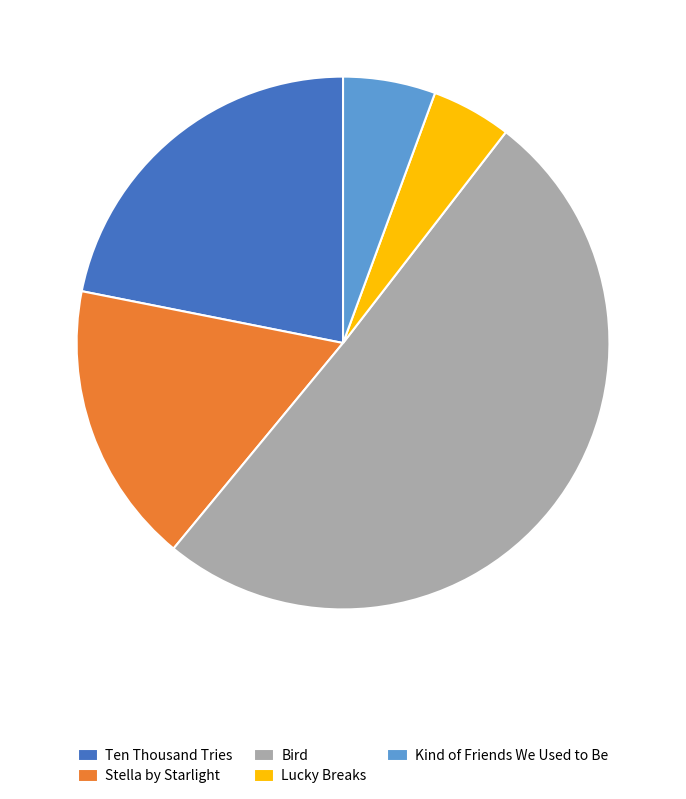

Is there a majority slice in this chart?

Yes